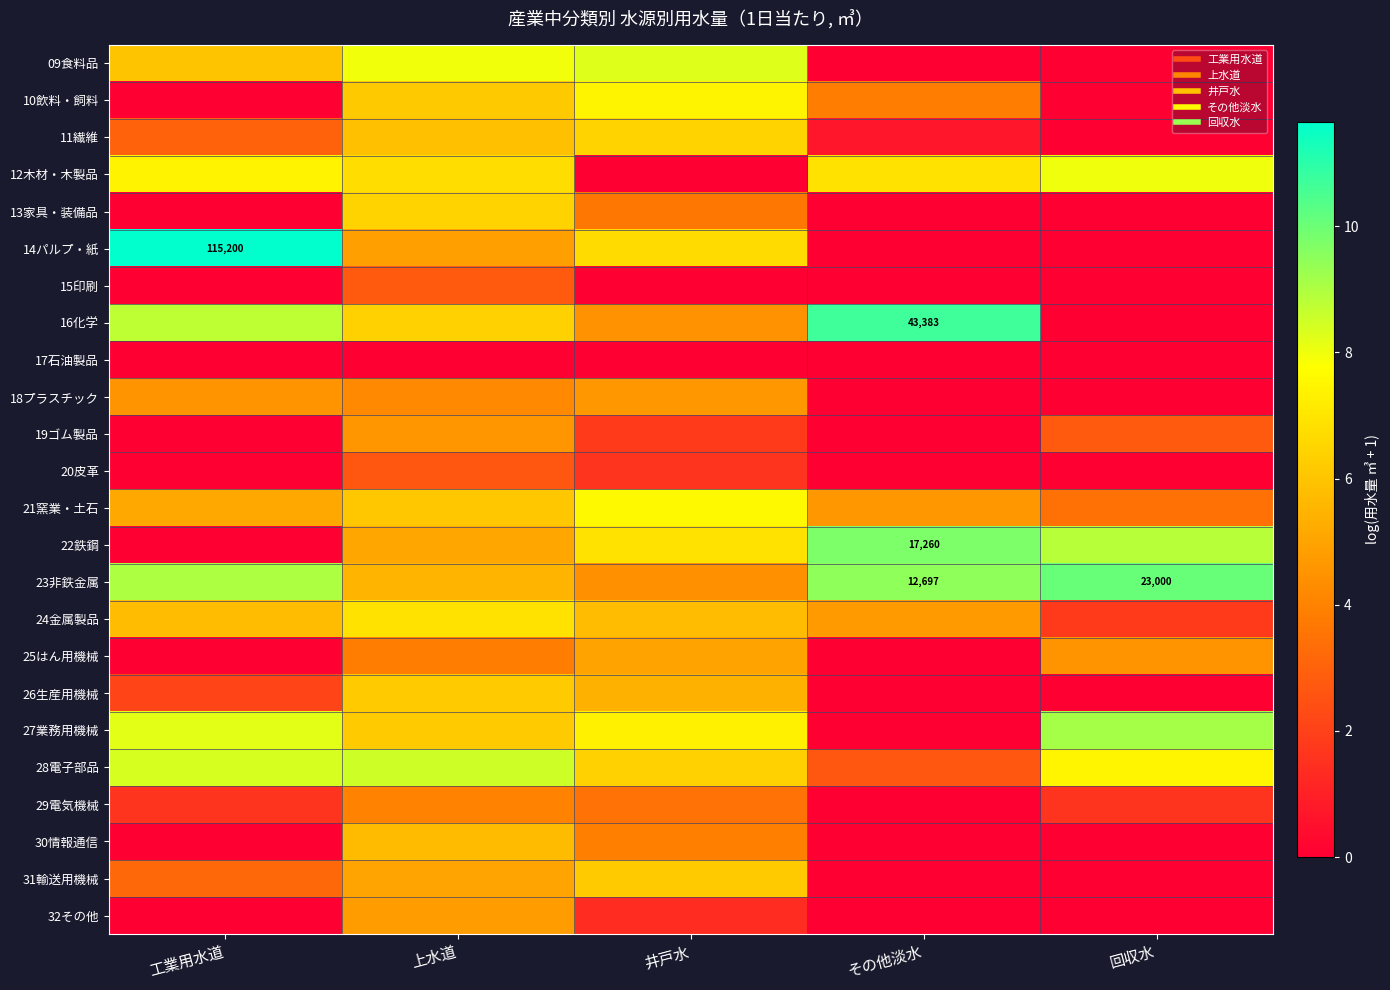

The 17石油製品 series shows 0.0 at 回収水. True or false?

True